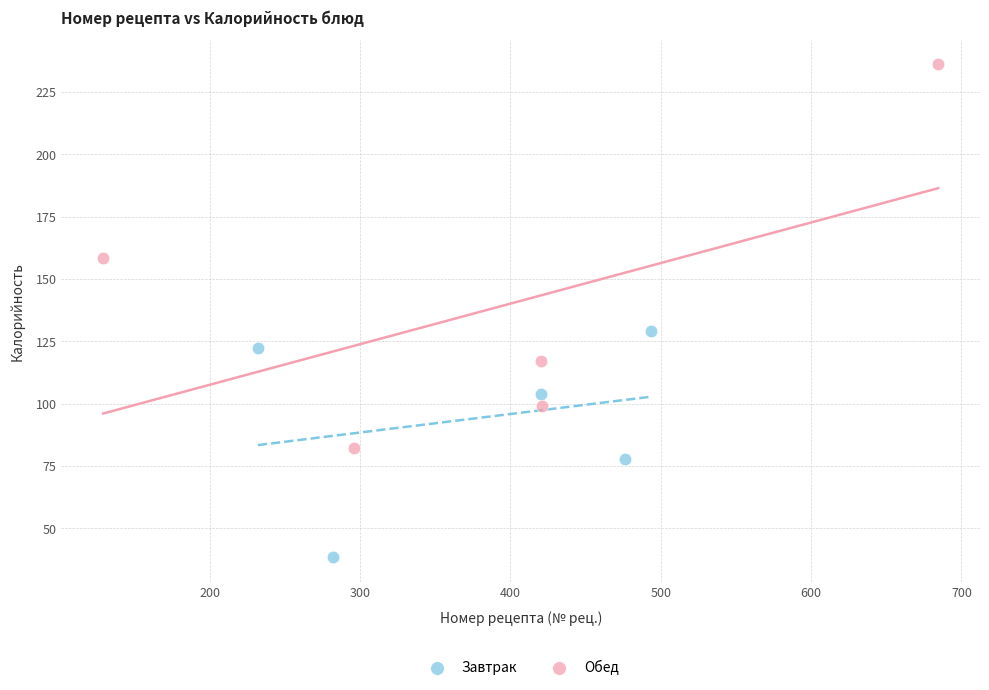

Which series contains the lowest Y value?

Завтрак